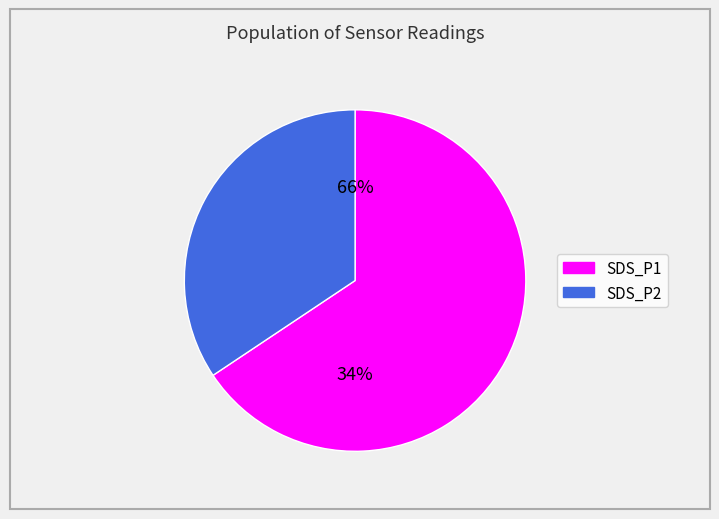

The SDS_P1 slice represents 80% of the pie. True or false?

False